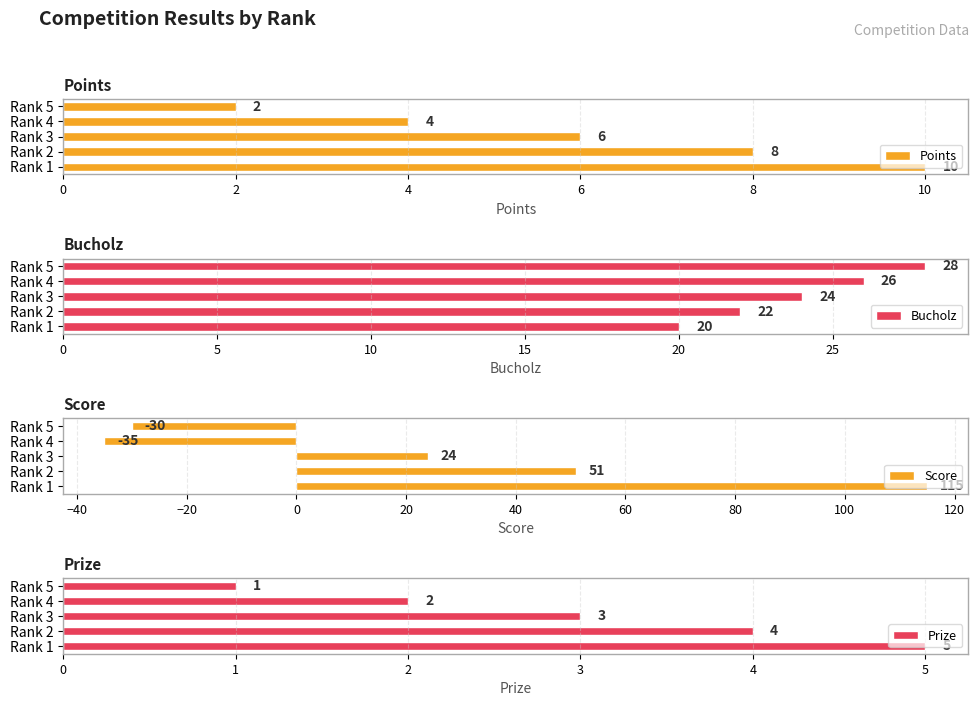

How many Points values are between 4 and 8?

3